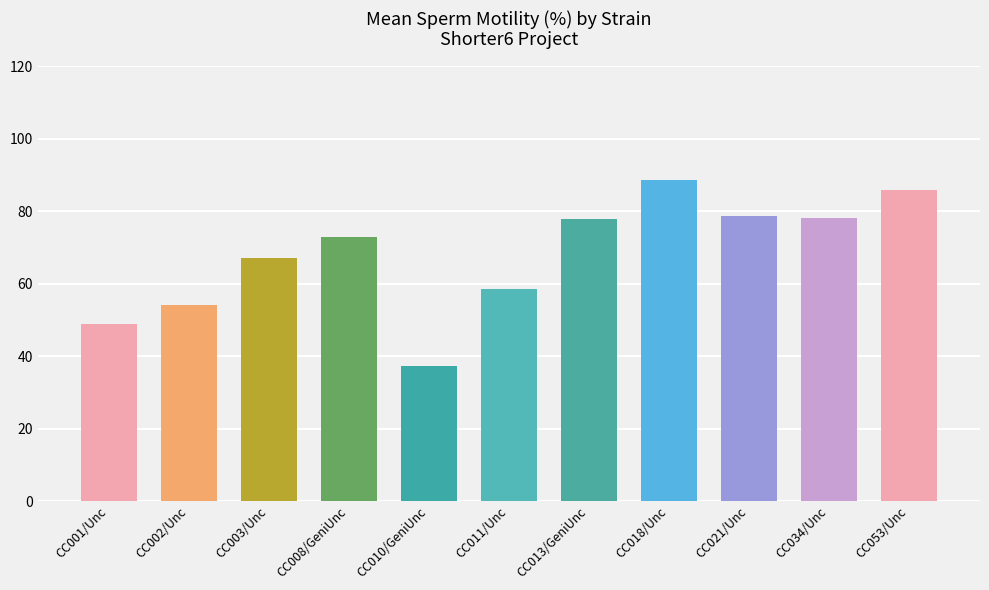

What is the label of the 4th bar from the right?

CC018/Unc